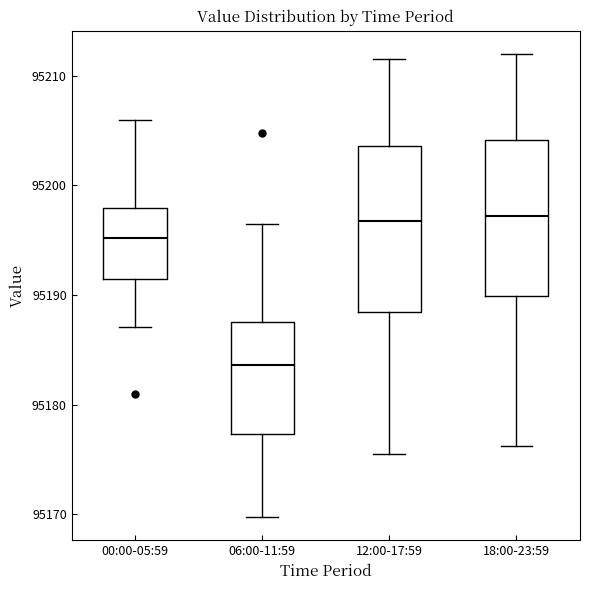

Where does the lower whisker of the box for 18:00-23:59 end on the y-axis? The values are not printed on the chart, so give them approximately, as read against the axis.

95176